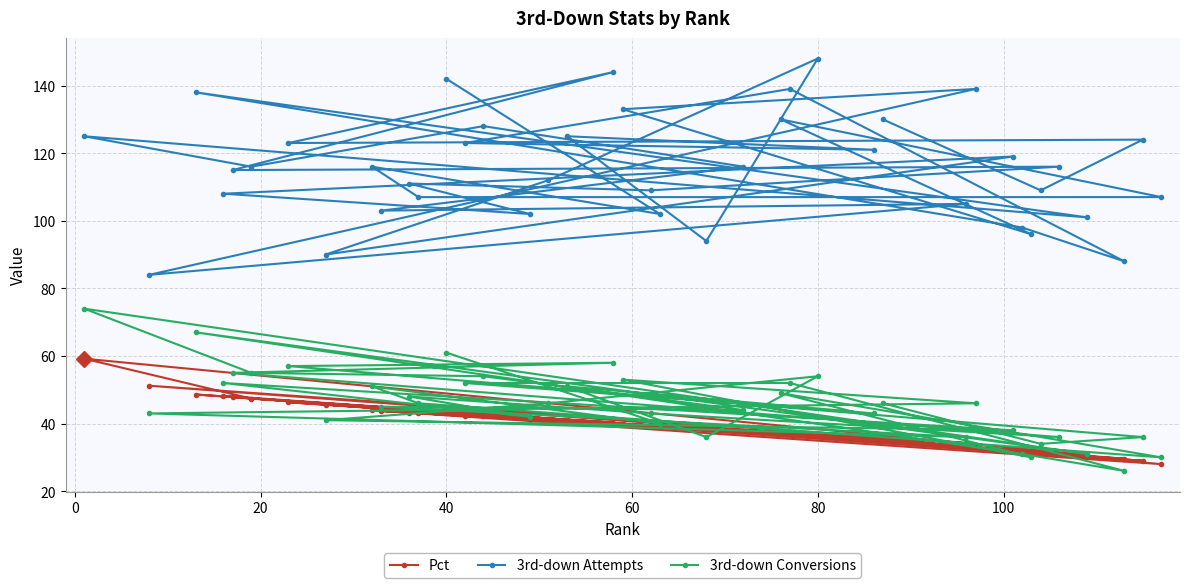

Rank the series by their maximum value, from highest to lowest.

3rd-down Attempts, 3rd-down Conversions, Pct